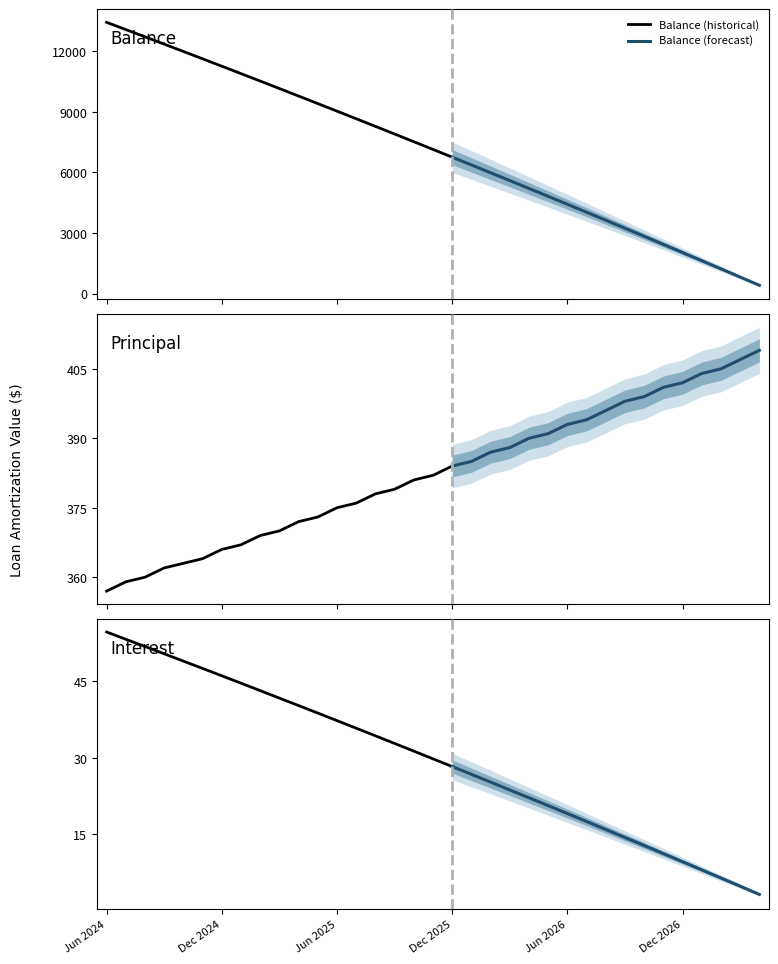

Count the number of data series in this chart.

3